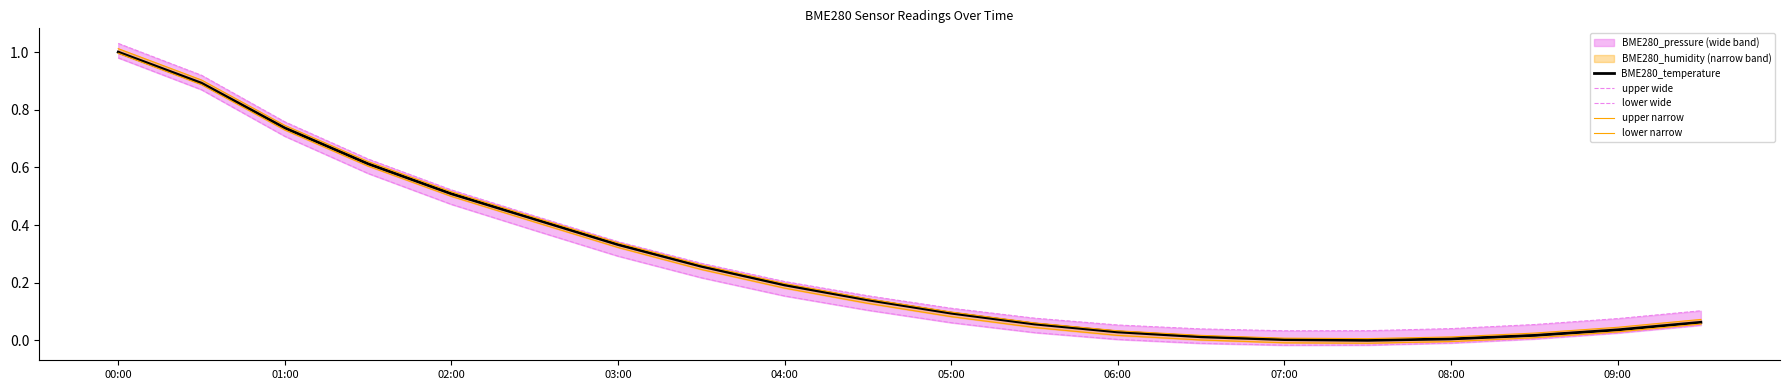

At which label is upper wide closest to 0?

07:00